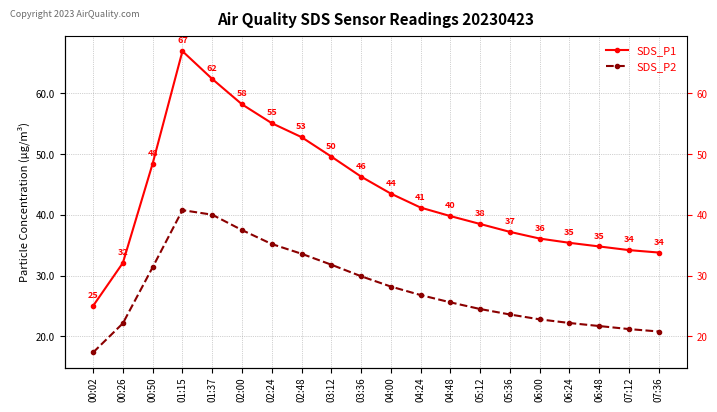

What is the maximum value shown in the chart?

67.0